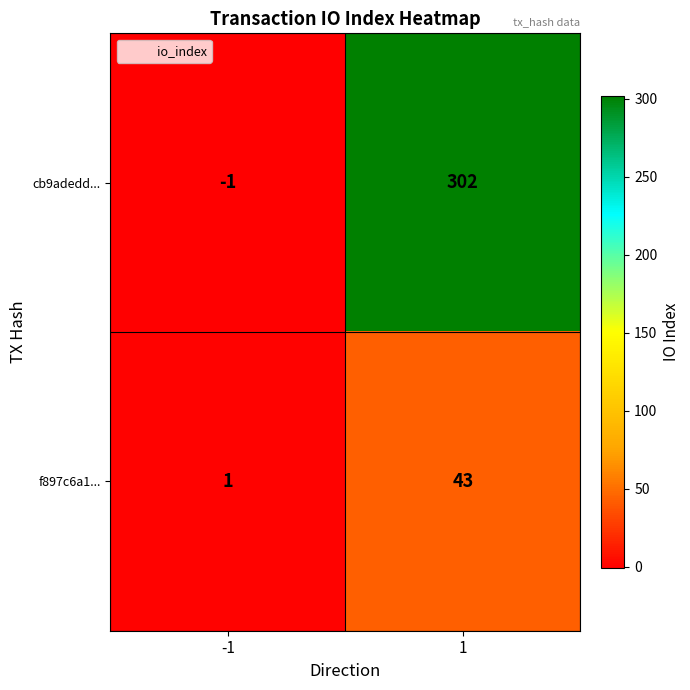

What is the greatest value displayed?

302